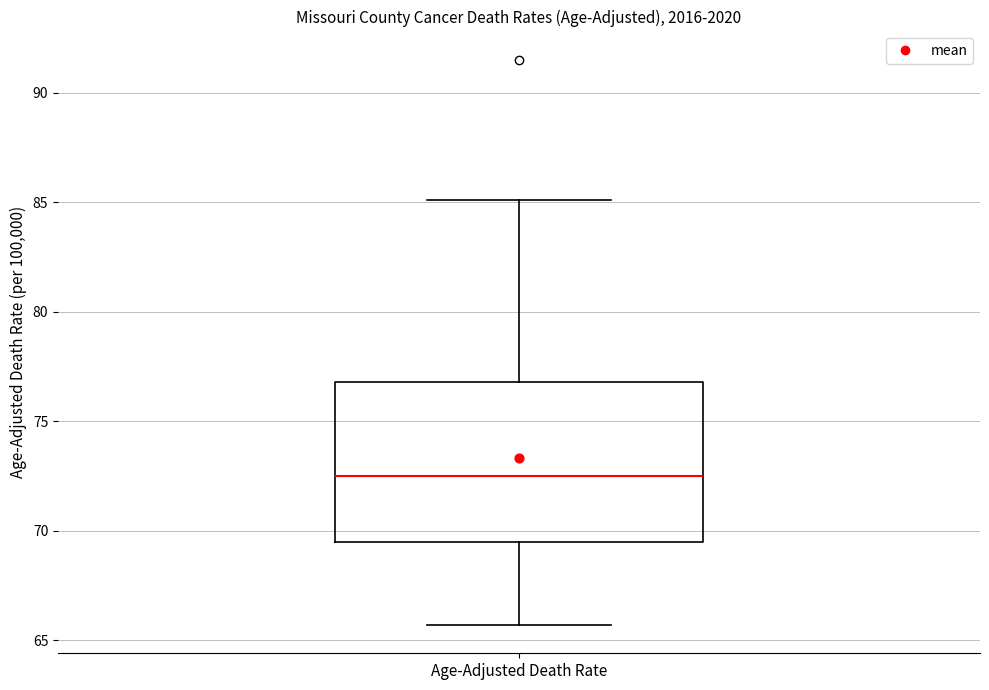

Transcribe this box plot: give where the median line is, the range the box spans, and where the two whiskers end, as read against the y-axis. The values are not printed on the chart, so give them approximately, as read against the axis.

median 72.5, box 69.5 to 77.0, whiskers 65.5 to 85.0